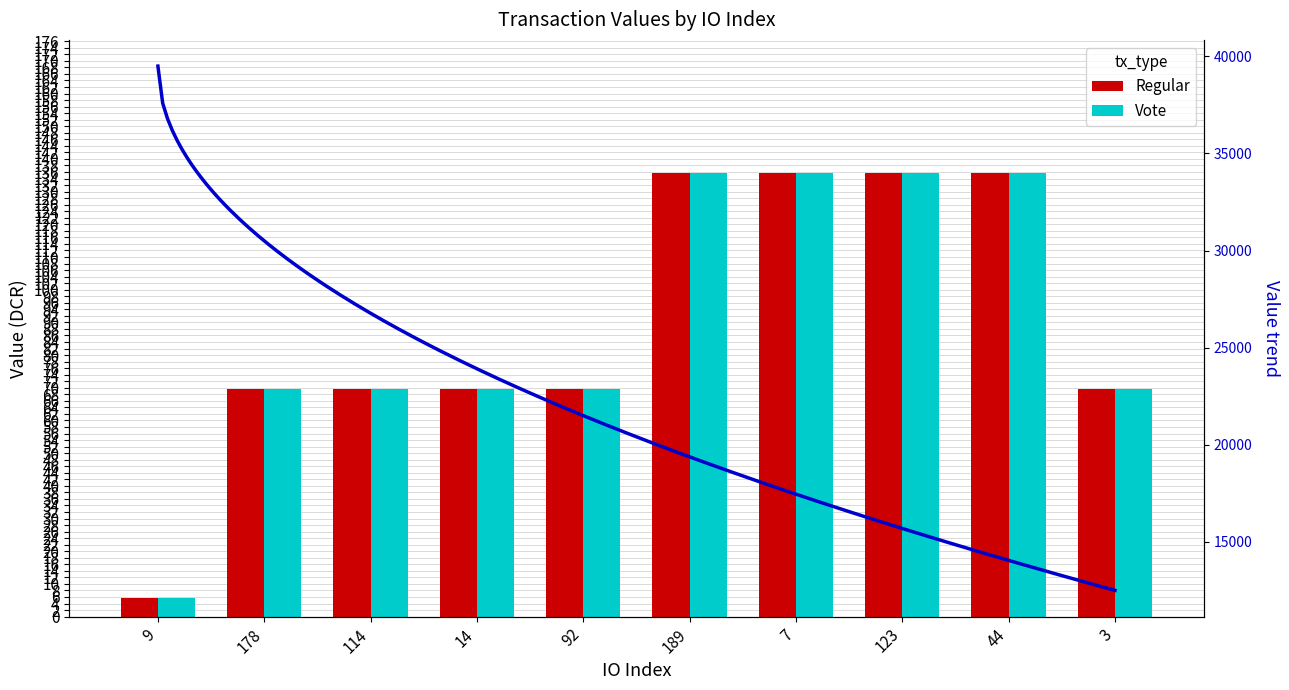

Does the chart contain any negative values?

No